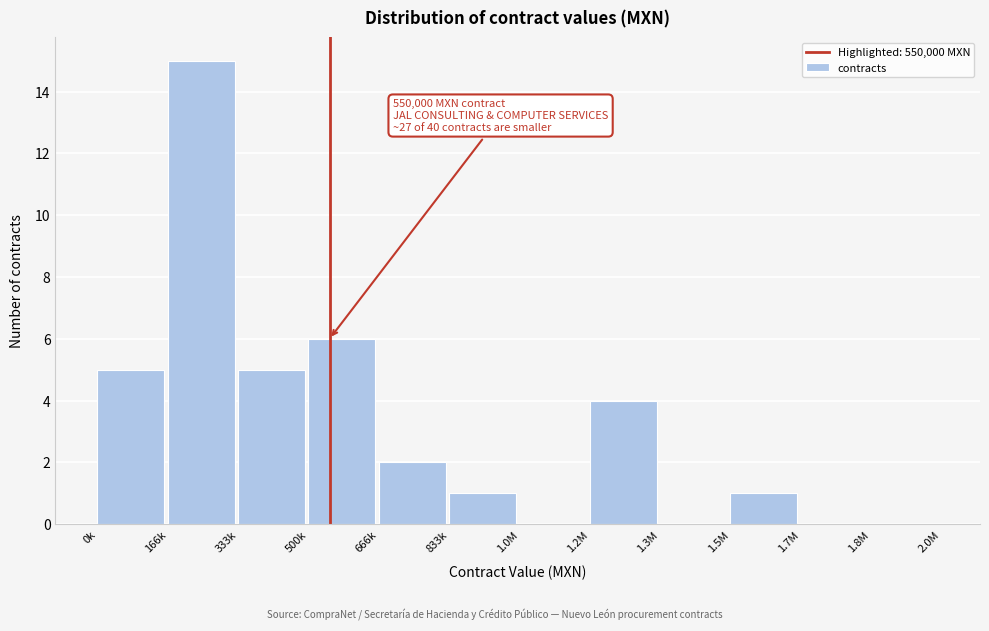

Reading right to left, what are all the values shown in this chart?

1.8M=0	1.7M=0	1.5M=1	1.3M=0	1.2M=4	1.0M=0	833k=1	666k=2	500k=6	333k=5	166k=15	0k=5